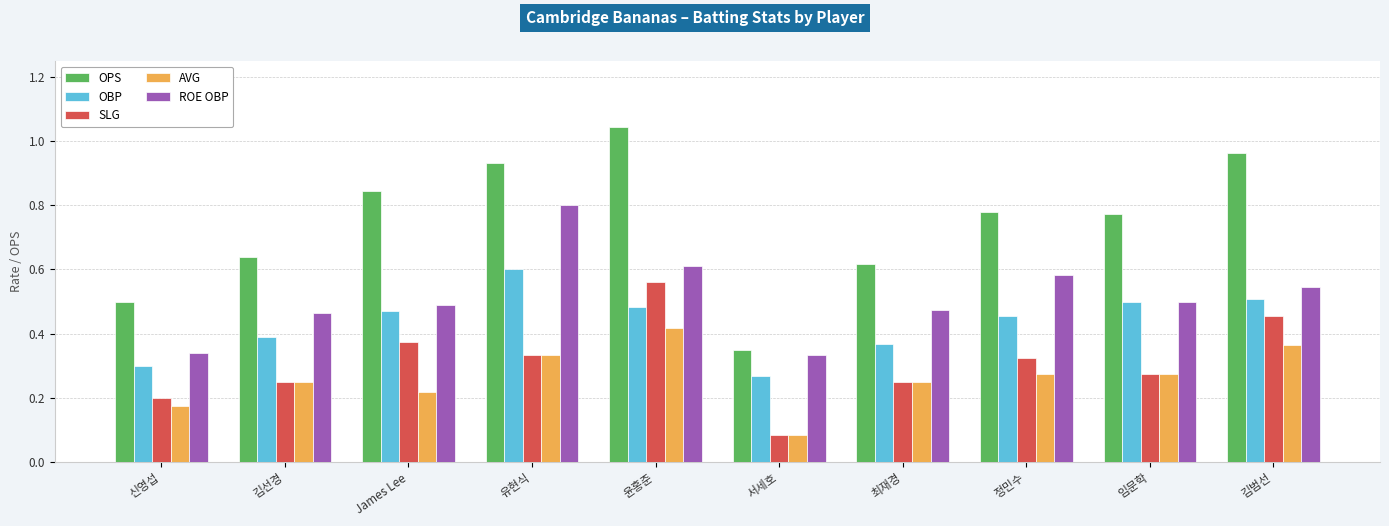

At how many categories does at least one series exceed 0?

10